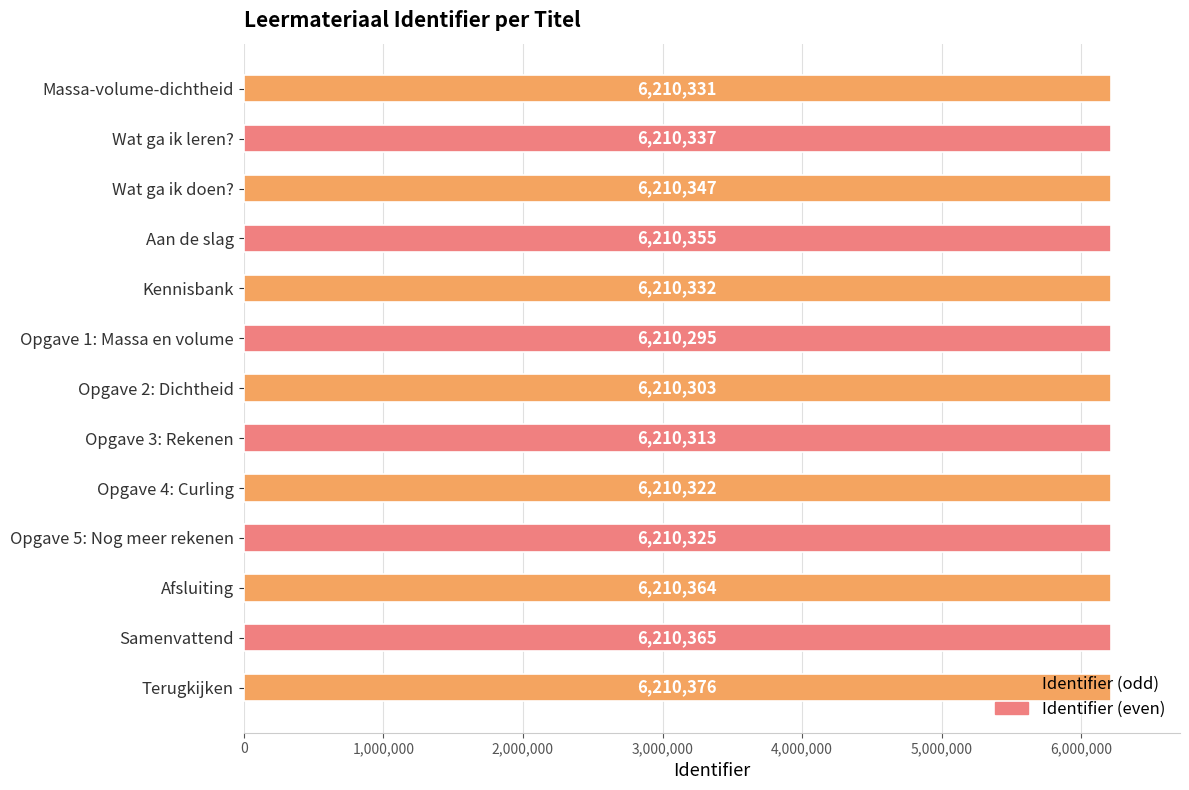

Rank the categories by value from highest to lowest.

Terugkijken, Samenvattend, Afsluiting, Aan de slag, Wat ga ik doen?, Wat ga ik leren?, Kennisbank, Massa-volume-dichtheid, Opgave 5: Nog meer rekenen, Opgave 4: Curling, Opgave 3: Rekenen, Opgave 2: Dichtheid, Opgave 1: Massa en volume